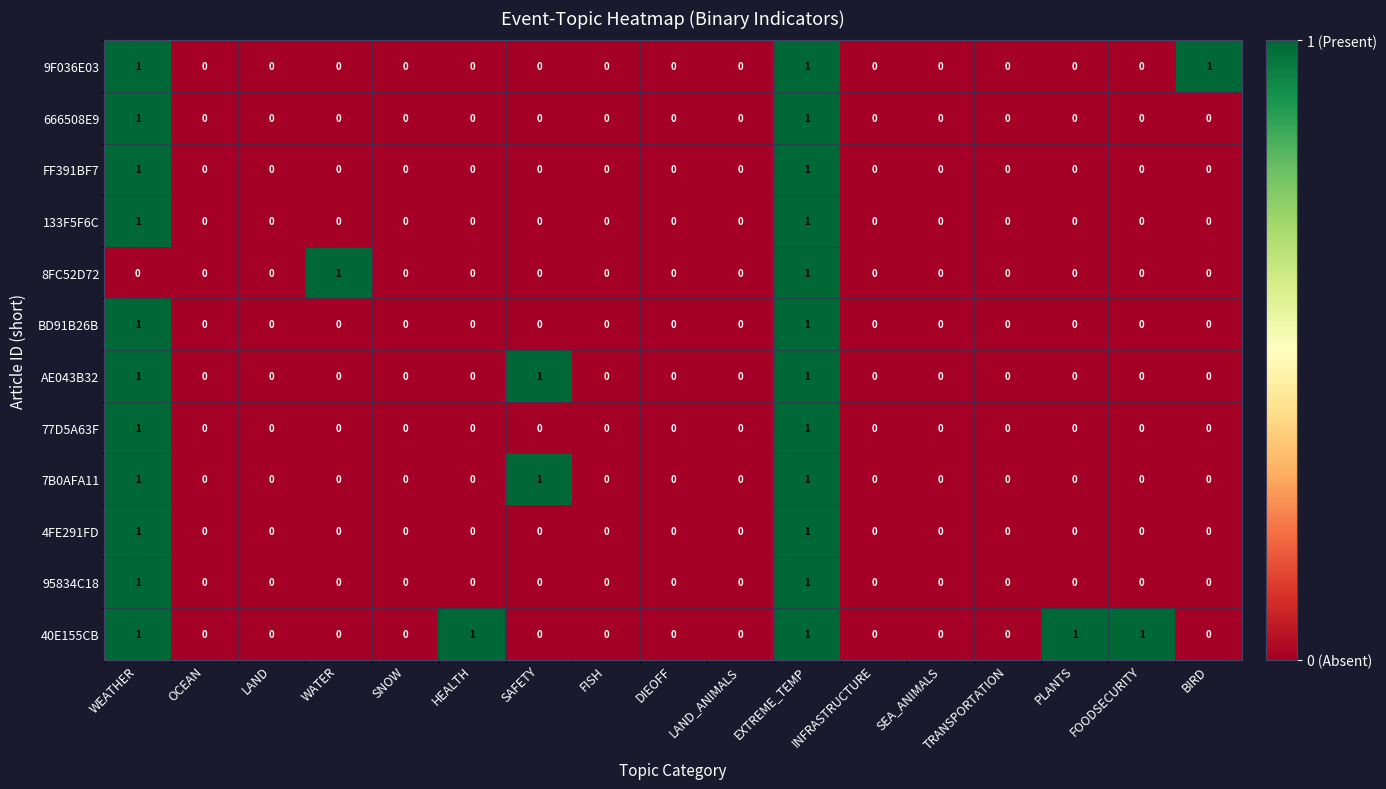

The value of 666508E9 at WATER is 0. True or false?

True